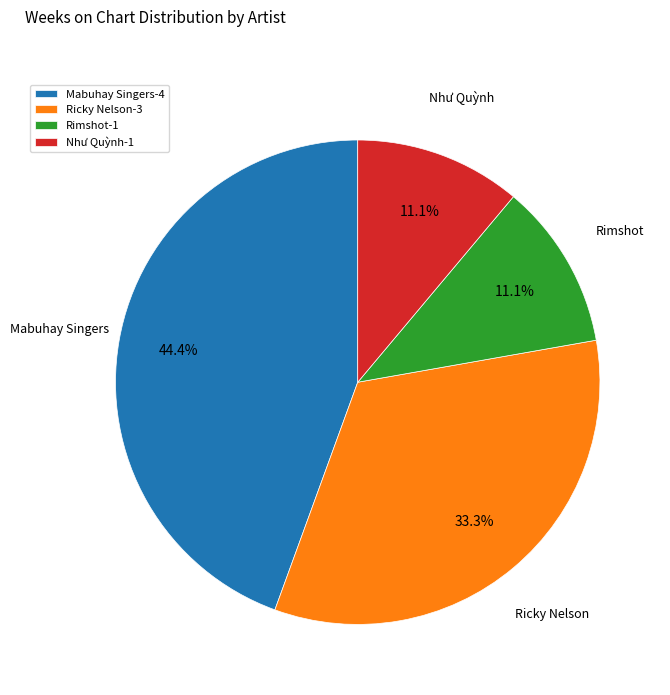

To the nearest percent, what percentage of the pie is Mabuhay Singers?

44%